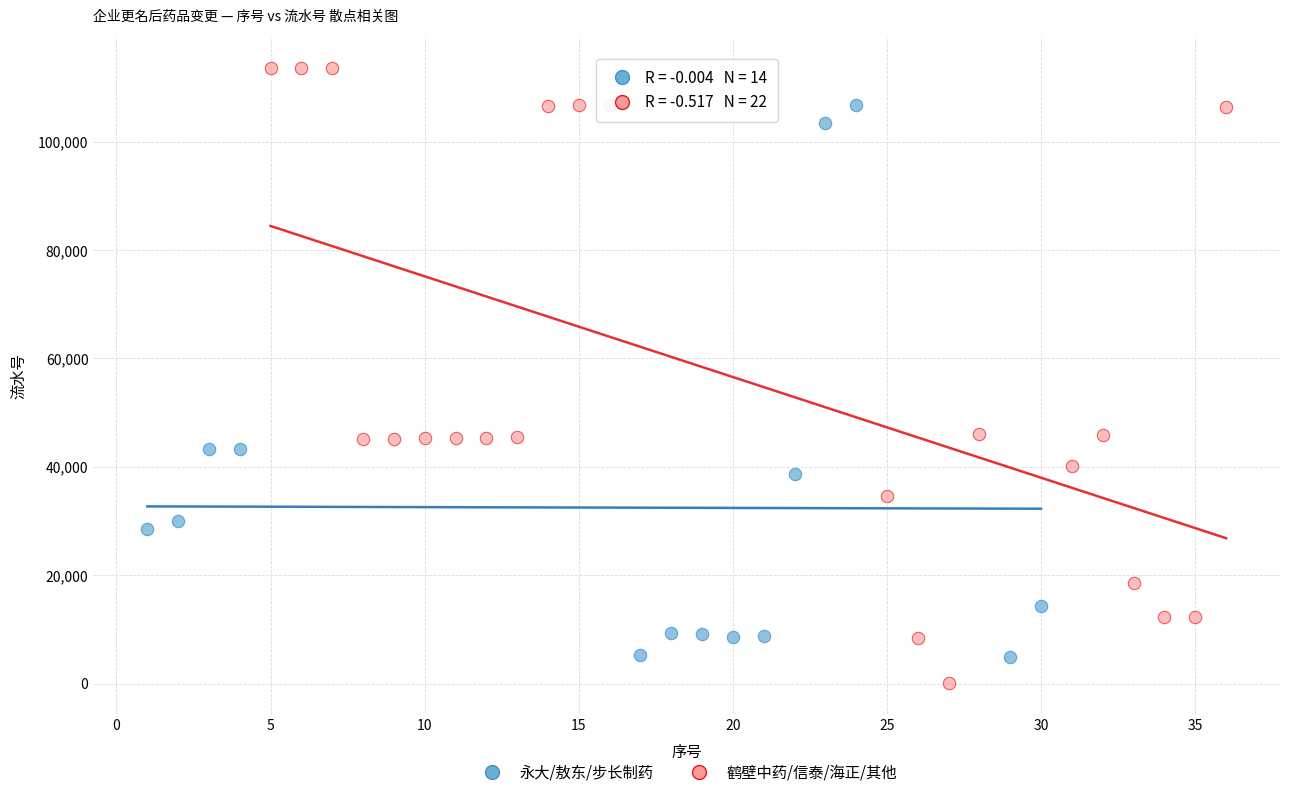

Which series has the largest Y range (max minus min)?

鹤壁中药/信泰/海正/其他